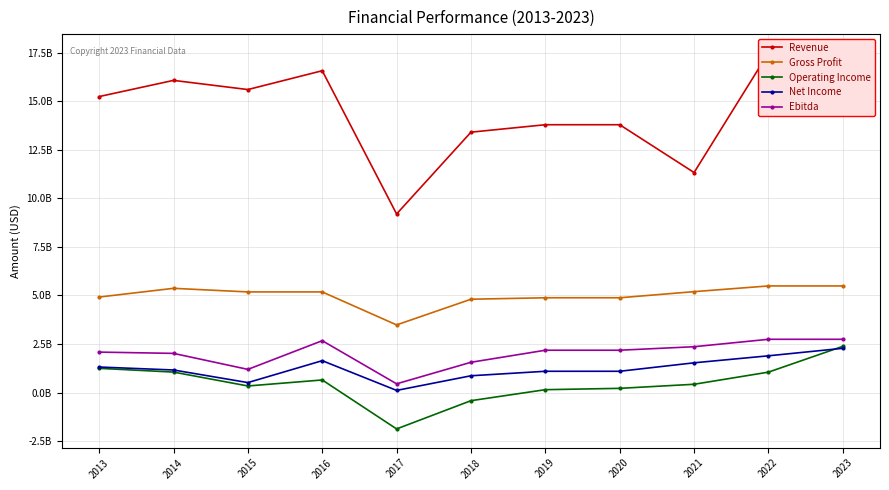

Reading left to right, extract all data points from this chart.

Revenue: 2013=15236730000	2014=16069620000	2015=15597530000	2016=16566430000	2017=9195330000	2018=13404790000	2019=13787746000	2020=13787746000	2021=11327640000	2022=17483452000	2023=17483452000
Gross Profit: 2013=4919030000	2014=5367930000	2015=5183280000	2016=5182890000	2017=3485220000	2018=4807290000	2019=4882247000	2020=4882247000	2021=5197223000	2022=5490829000	2023=5490829000
Operating Income: 2013=1250280000	2014=1057830000	2015=342640000	2016=652130000	2017=-1868290000	2018=-414000000	2019=152228000	2020=220551000	2021=430418000	2022=1054983999	2023=2382548000
Net Income: 2013=1317800000	2014=1165680000	2015=517270000	2016=1644450000	2017=114650000	2018=868060000	2019=1099387000	2020=1099387000	2021=1534712000	2022=1895268000	2023=2281240000
Ebitda: 2013=2086010000	2014=2020140000	2015=1196730000	2016=2672970000	2017=453870000	2018=1562290000	2019=2182547000	2020=2182547000	2021=2363117000	2022=2745508000	2023=2745508000